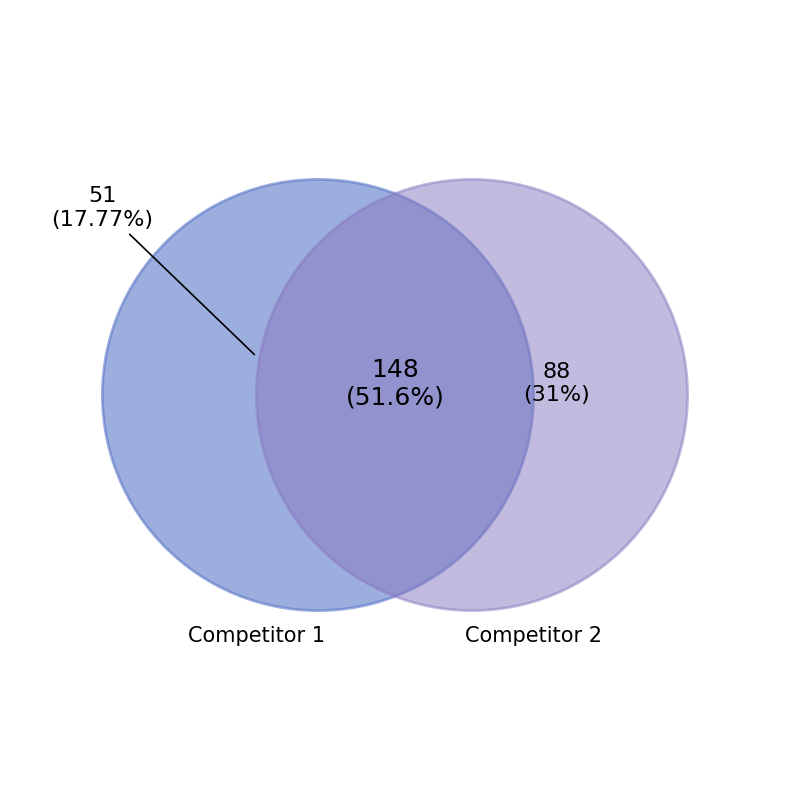

The 10 slice represents 1% of the pie. True or false?

False